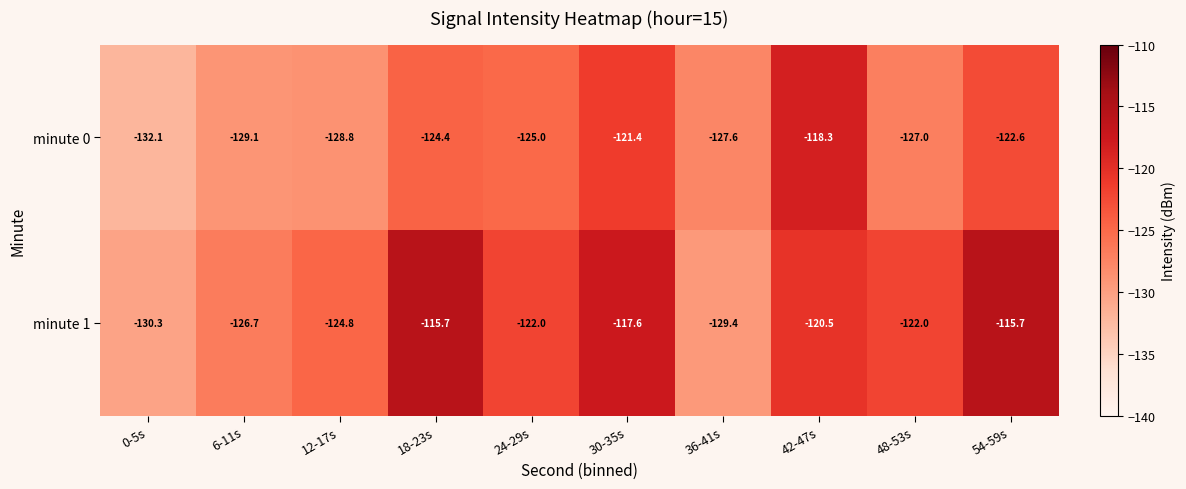

Which series has the largest total across all categories?

minute 1